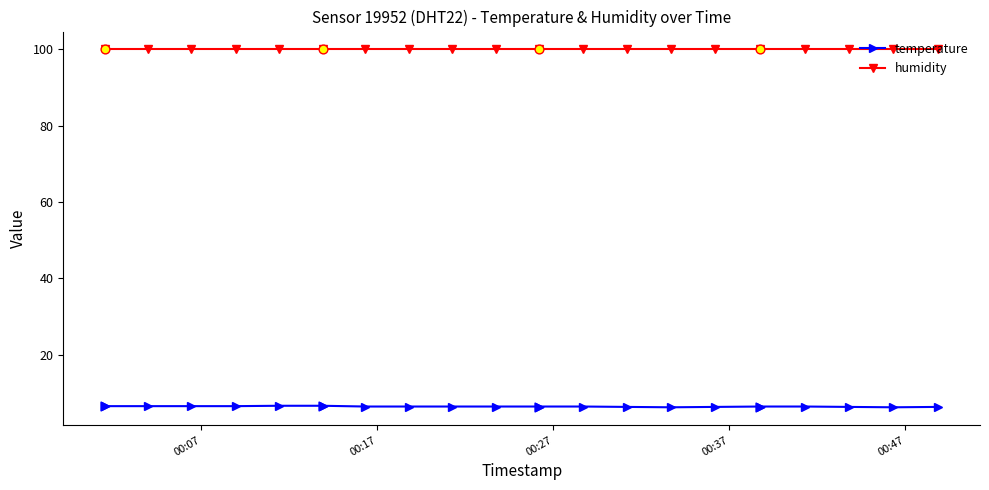

At how many categories does at least one series exceed 43?

20